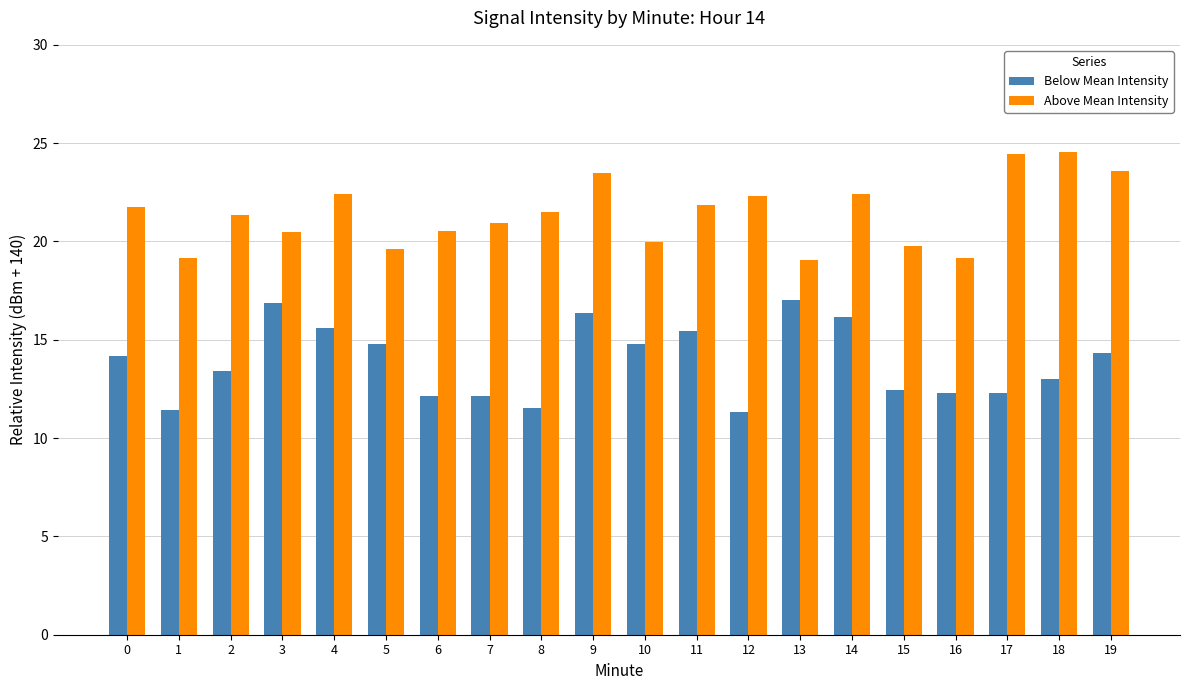

What is the minimum value for Above Mean Intensity?

19.0